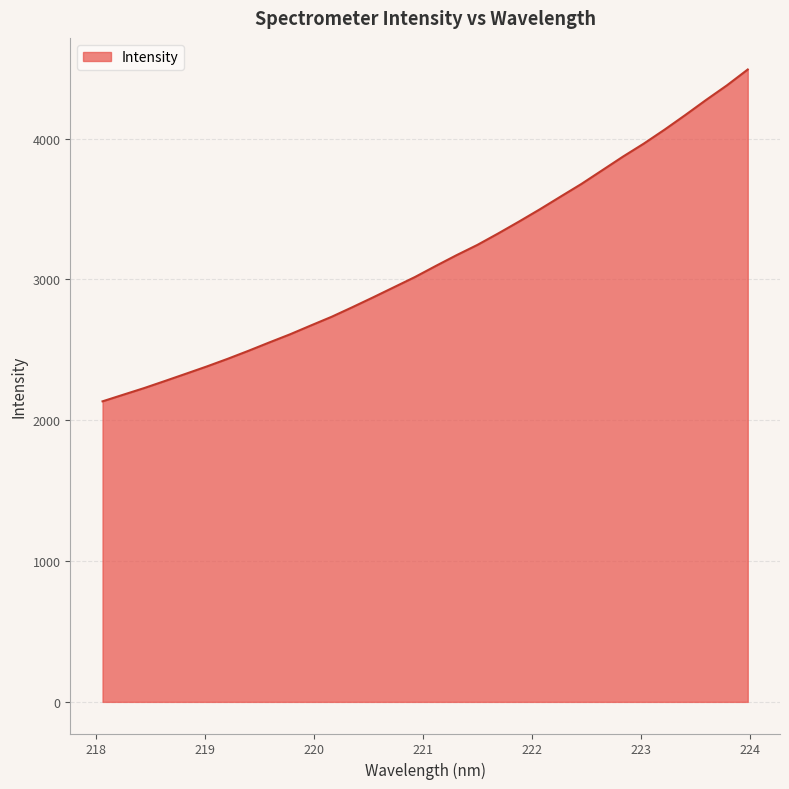

What is the difference between the maximum and minimum values?

2356.4